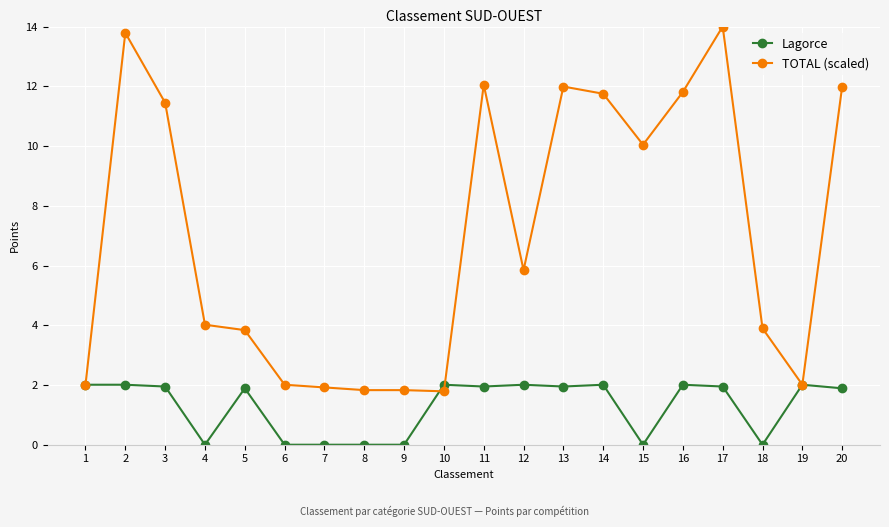

How many categories are shown in the chart?

20